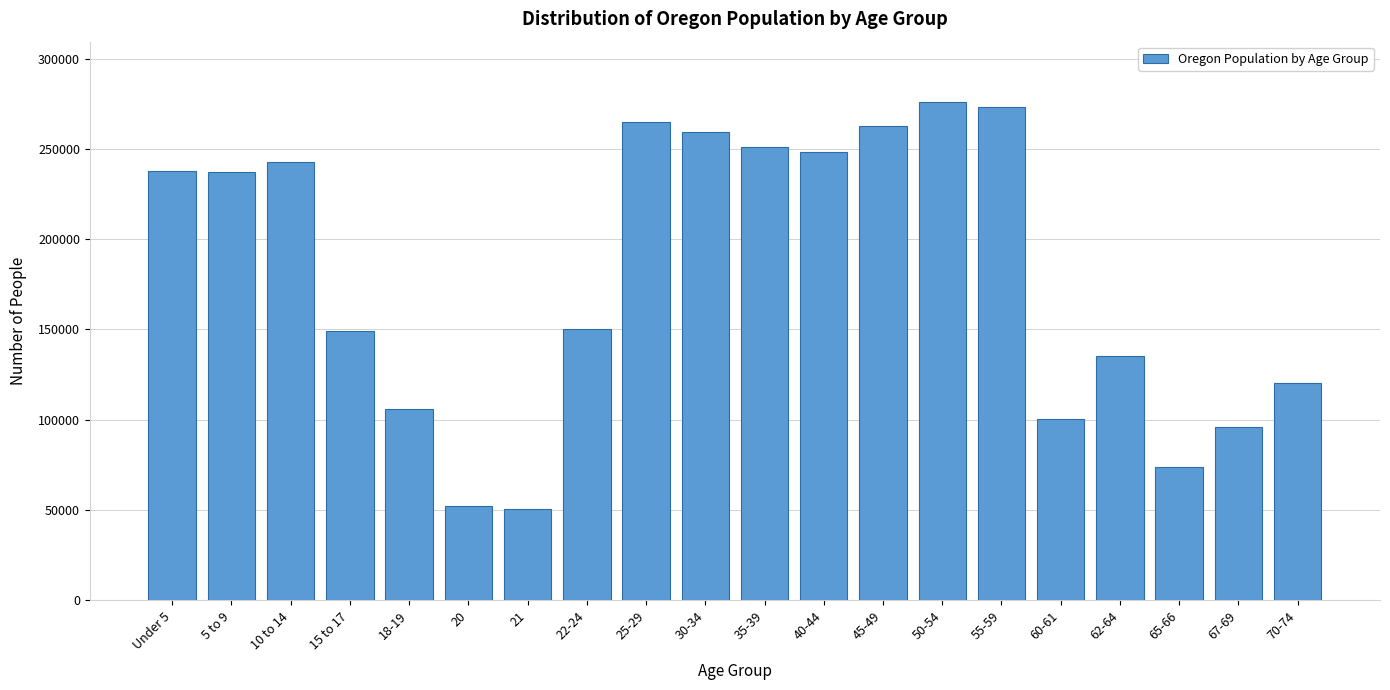

Is it true that the value at 55-59 is 273423?

True